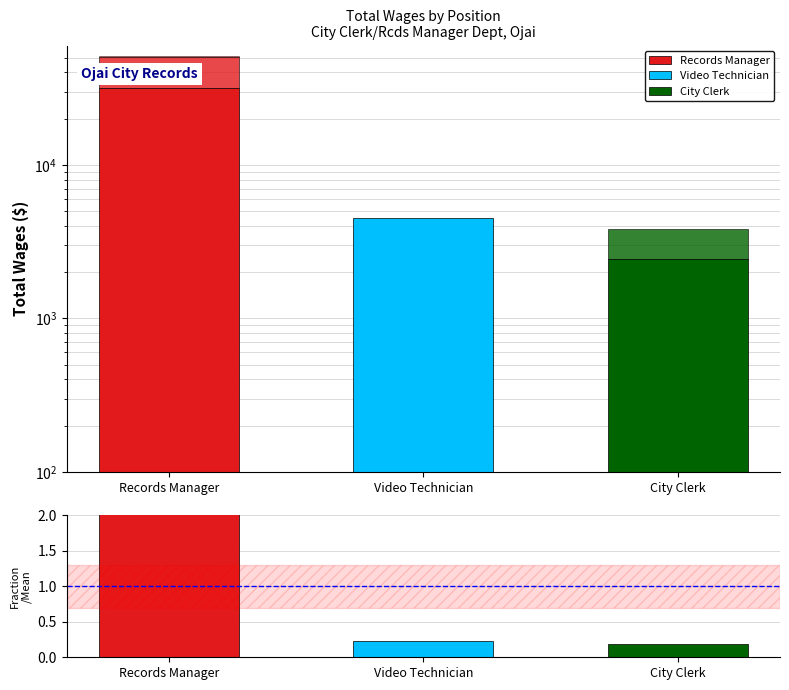

Rank the categories by value from highest to lowest.

Records Manager, Video Technician, City Clerk